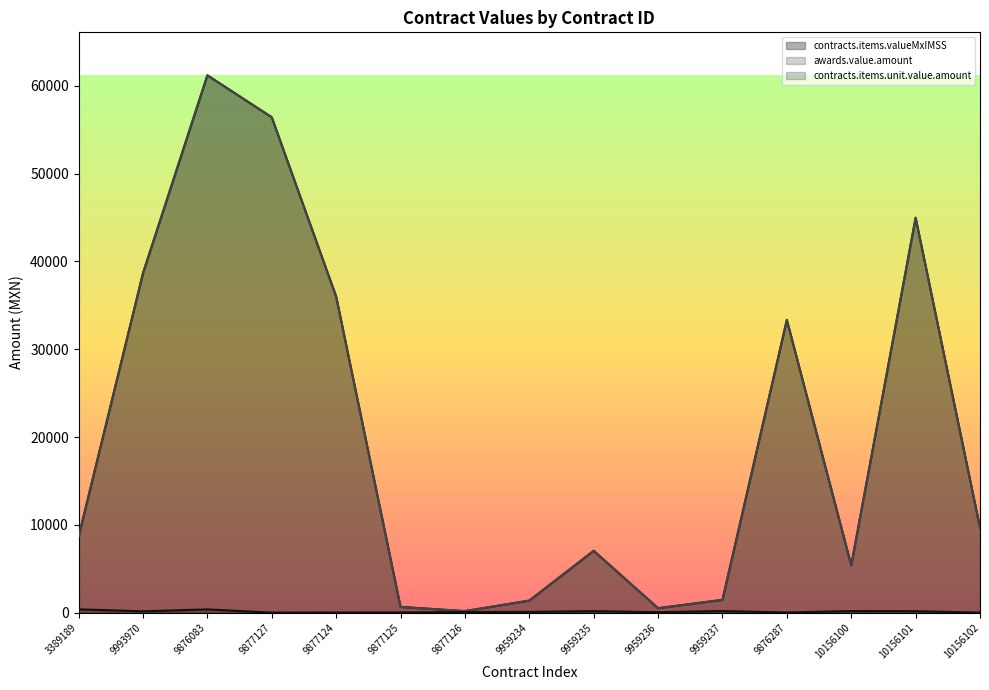

True or false: awards.value.amount and contracts.items.valueMxIMSS cross at least once.

False